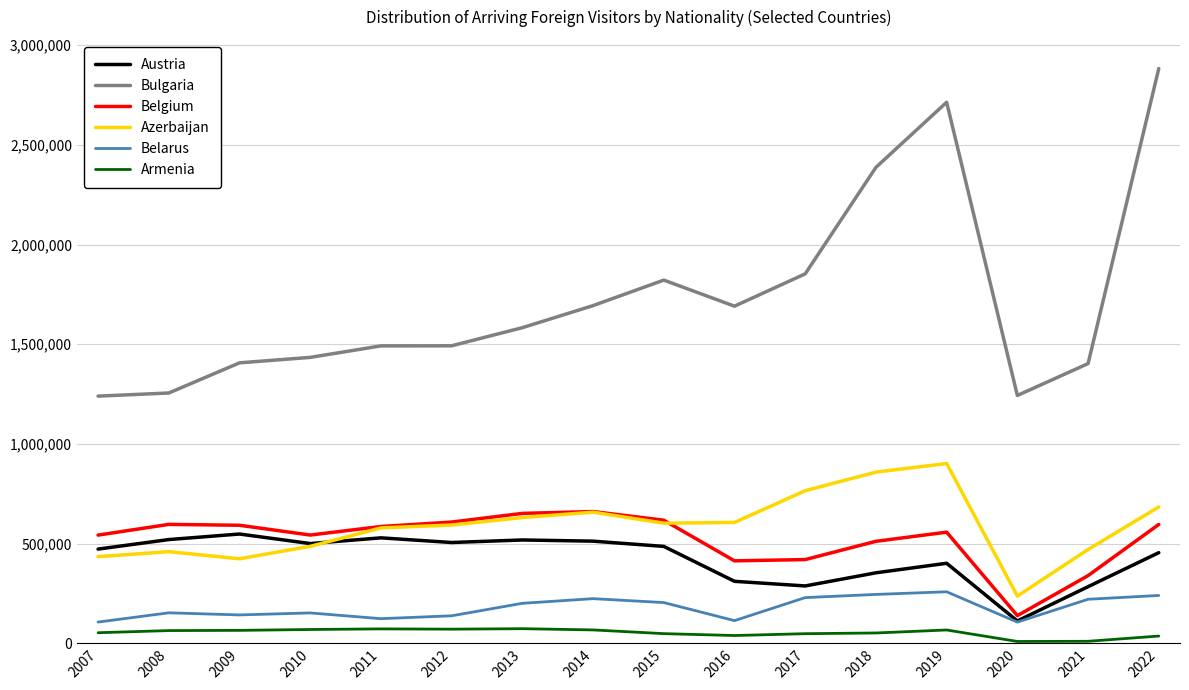

How many lines are shown in the chart?

6